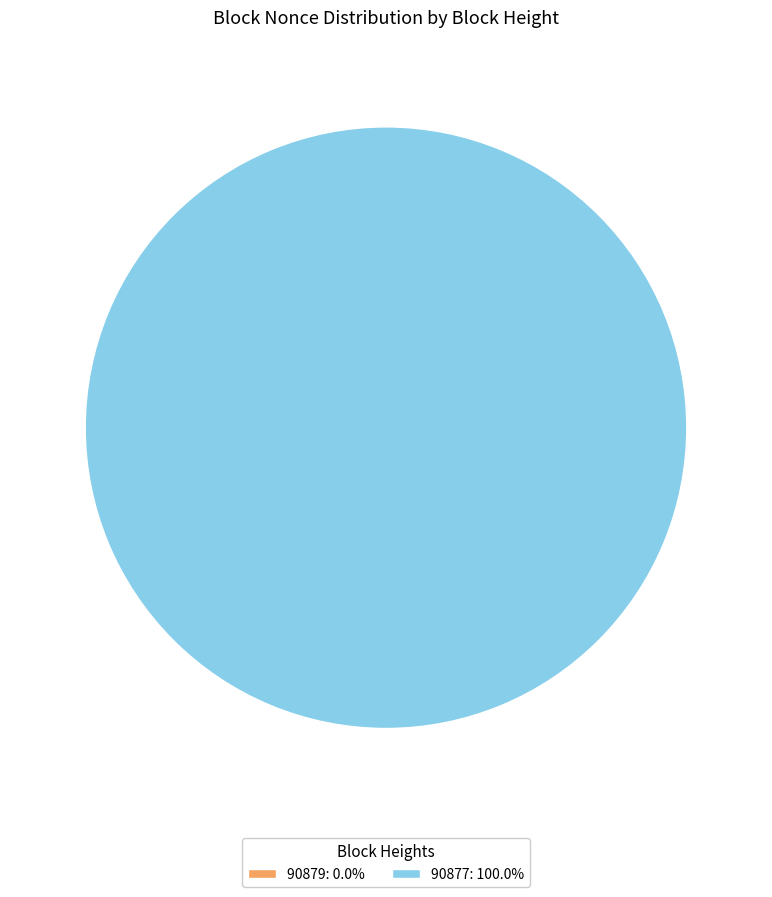

Count the number of slices in the pie.

2